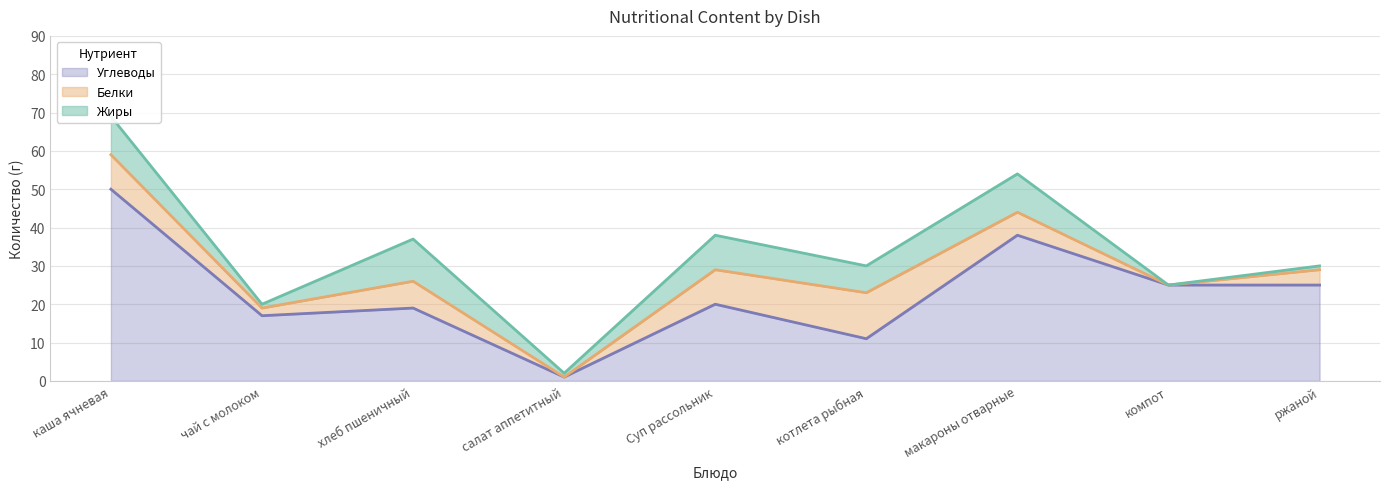

After their last crossing, which series has the higher values: Углеводы or Белки?

Углеводы